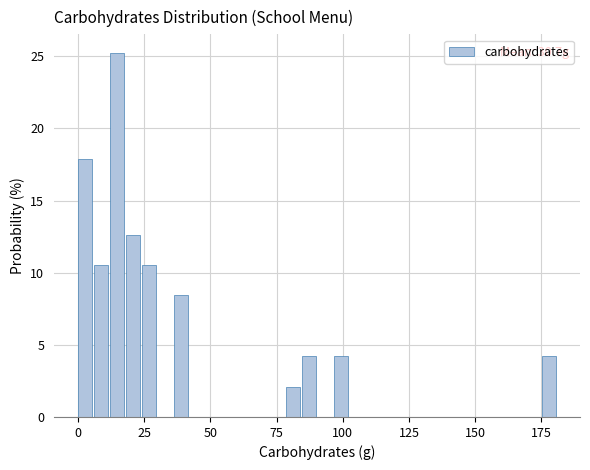

Read against the x-axis, roughly where is the centre of the tallest bar?

15